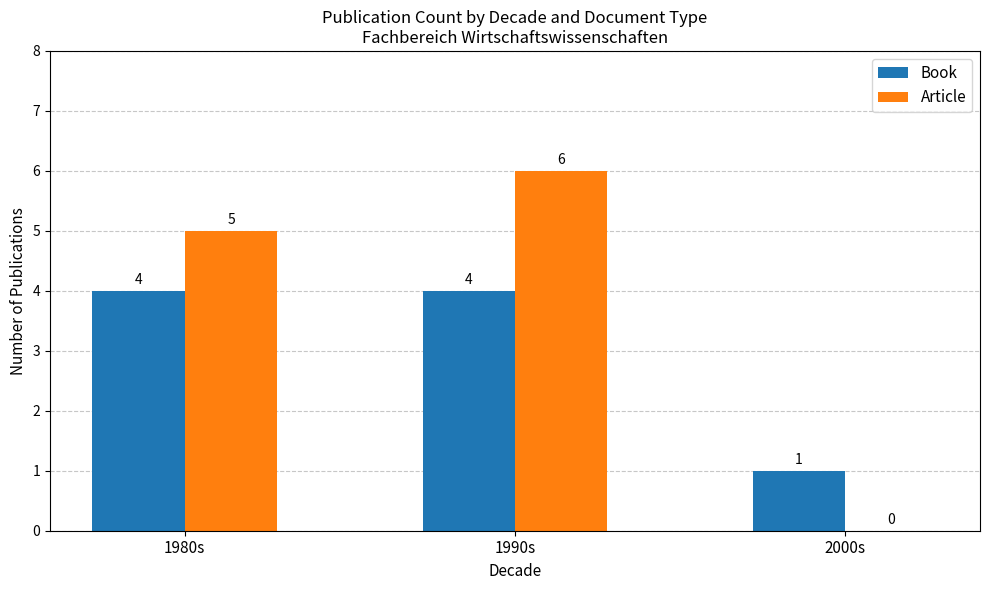

Between 1990s and 2000s, which series saw the biggest shift?

Article